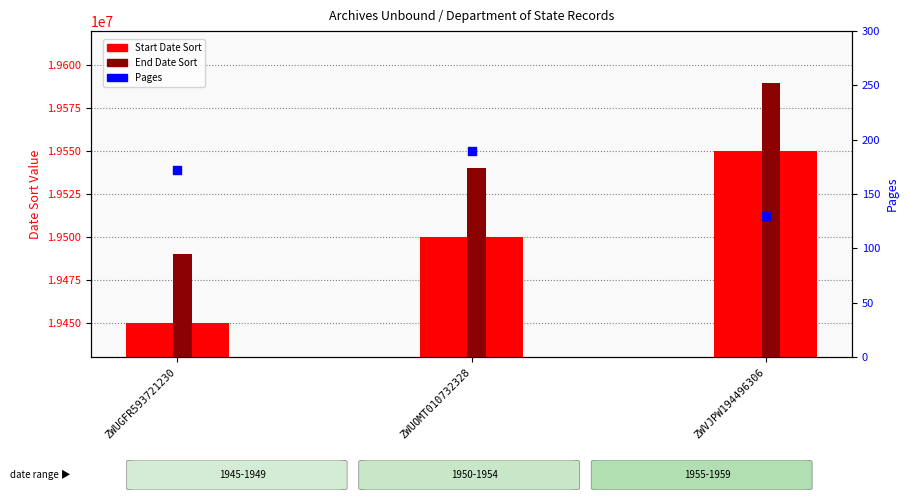

At which category is the sum across all series the highest?

ZWVJPW194496306